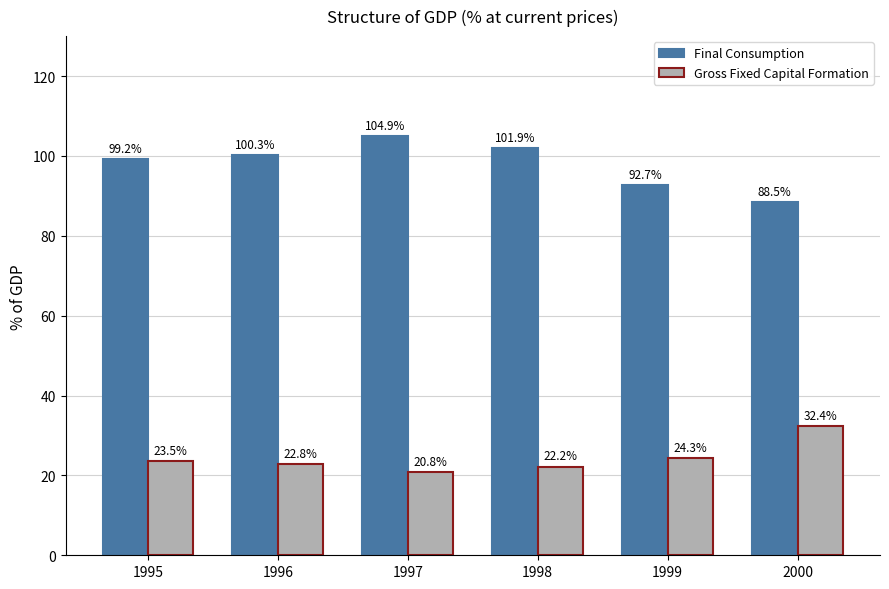

Which category has the highest value in the Final Consumption series?

1997